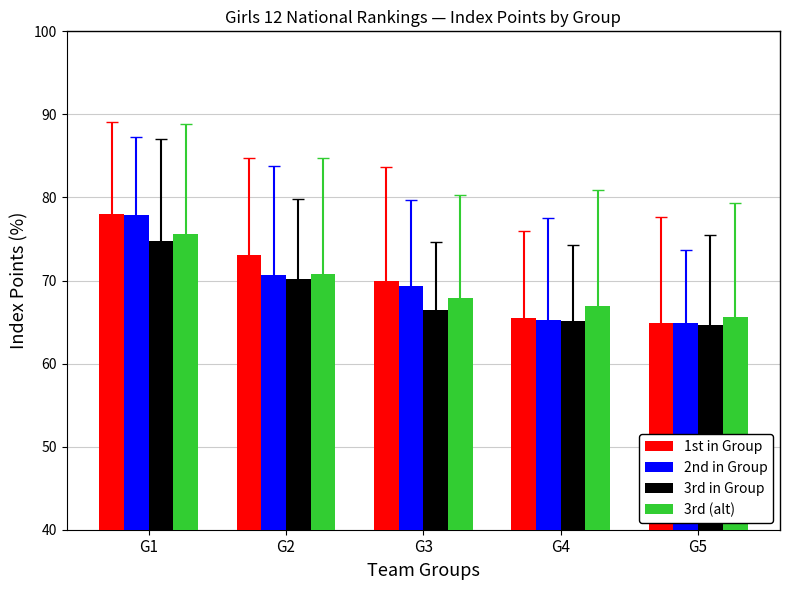

Rank the series at G5 from lowest to highest value.

3rd in Group, 1st in Group, 2nd in Group, 3rd (alt)